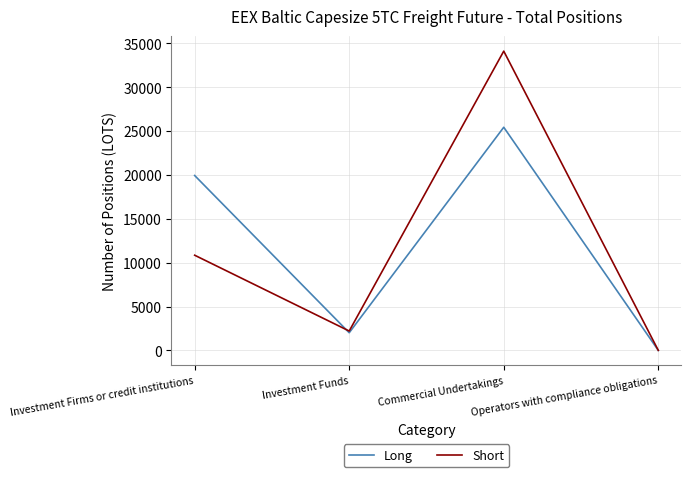

Where is the first local minimum for Long?

Investment Funds